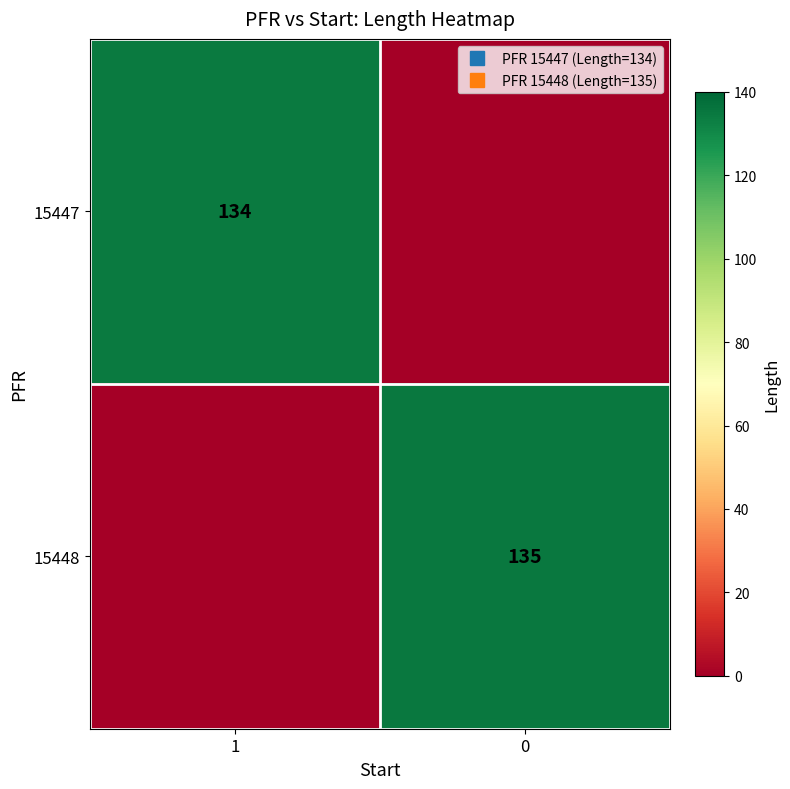

Rank the series at 1 from highest to lowest value.

15447, 15448